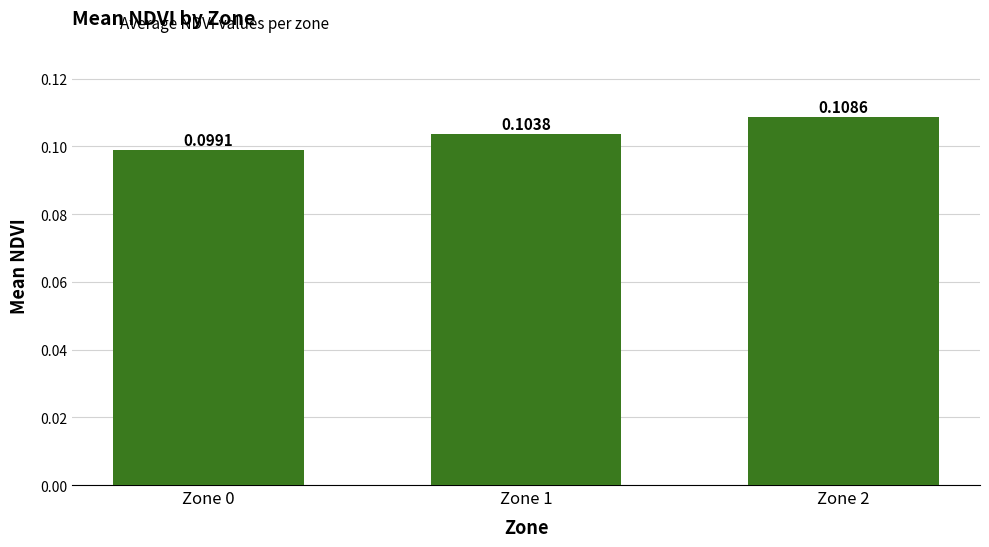

Between Zone 1 and Zone 0, which is larger?

Zone 1